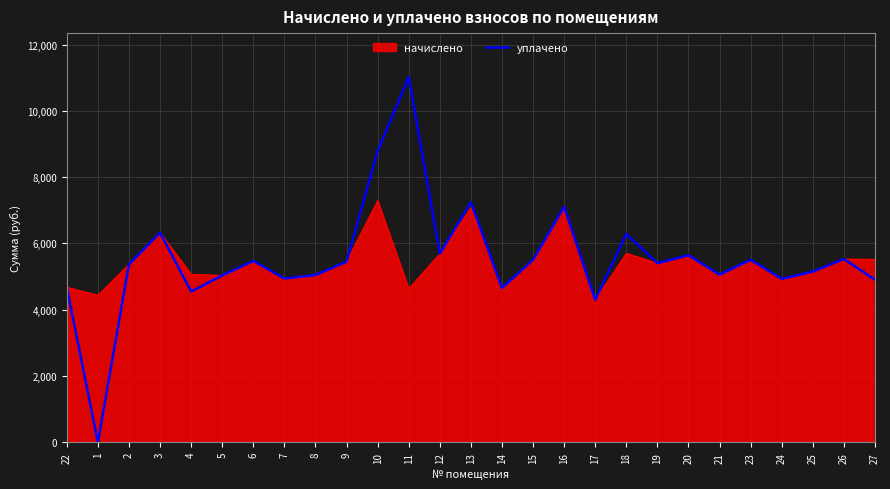

What is the total value across all series at 7?

9884.2